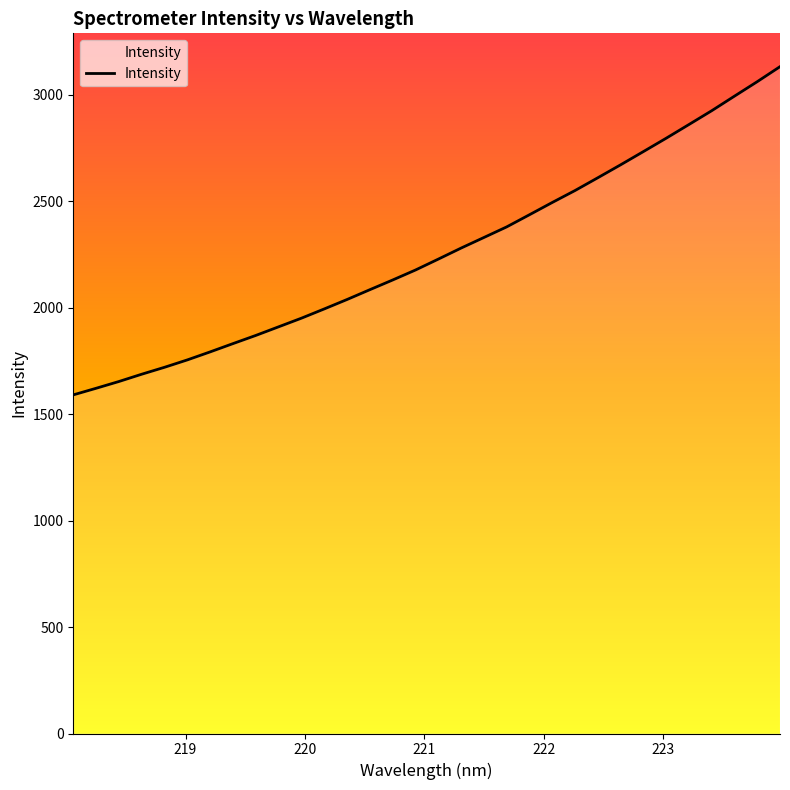

How many lines are shown in the chart?

1